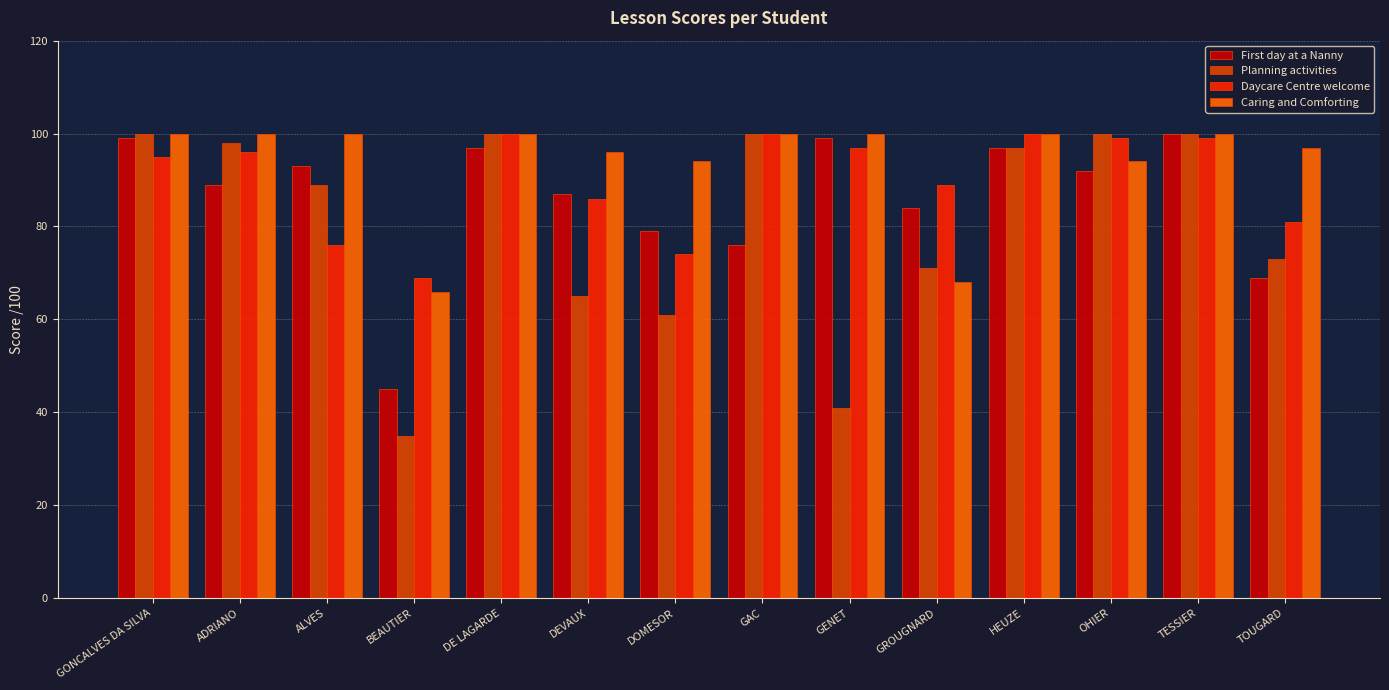

Count the number of data series in this chart.

4